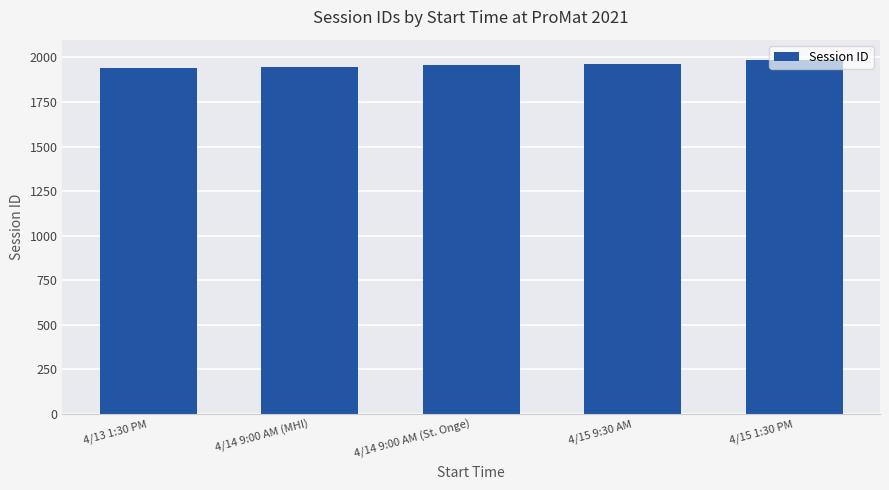

What is the minimum value shown in the chart?

1940